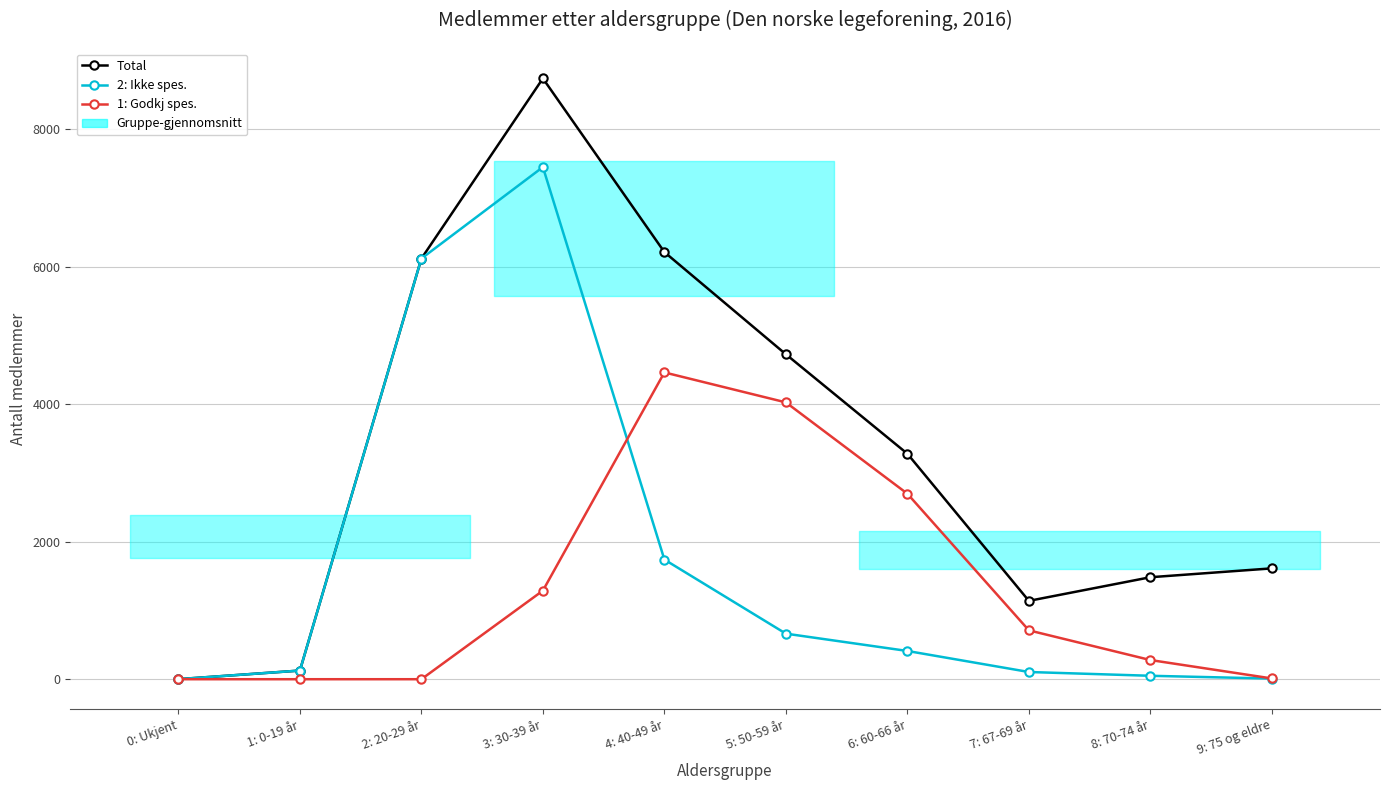

What is the average value of the 1: Godkj spes. series?

1348